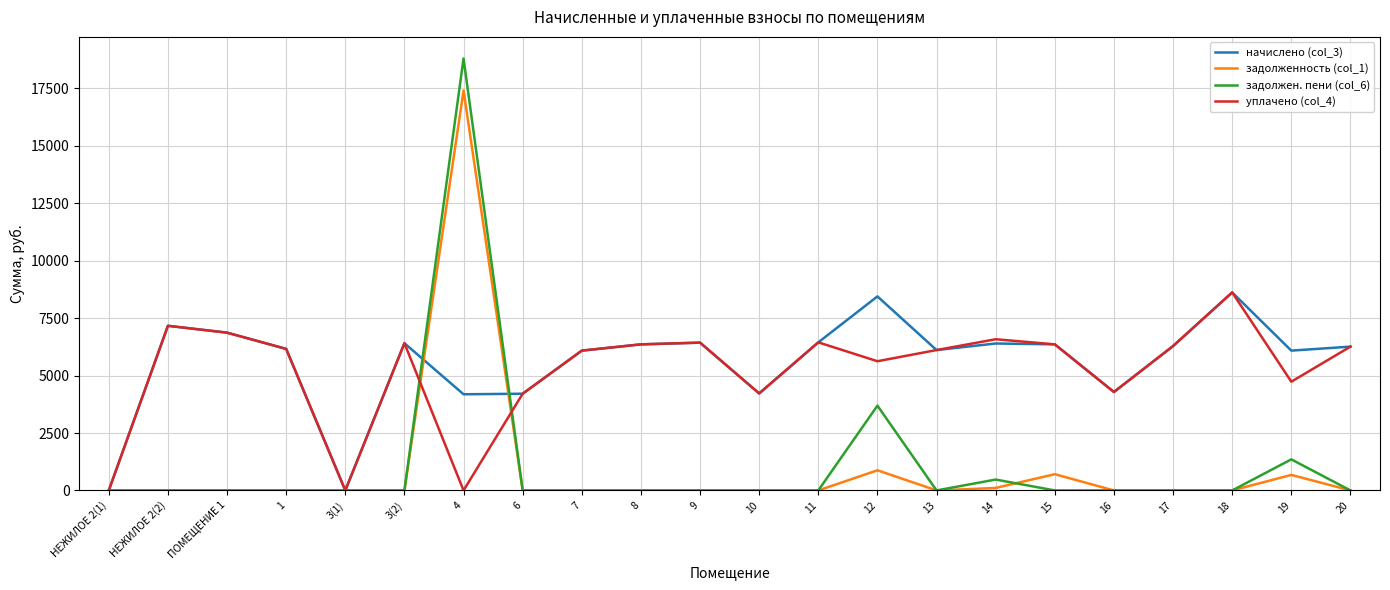

Rank the series at 4 from highest to lowest value.

задолжен. пени (col_6), задолженность (col_1), начислено (col_3), уплачено (col_4)